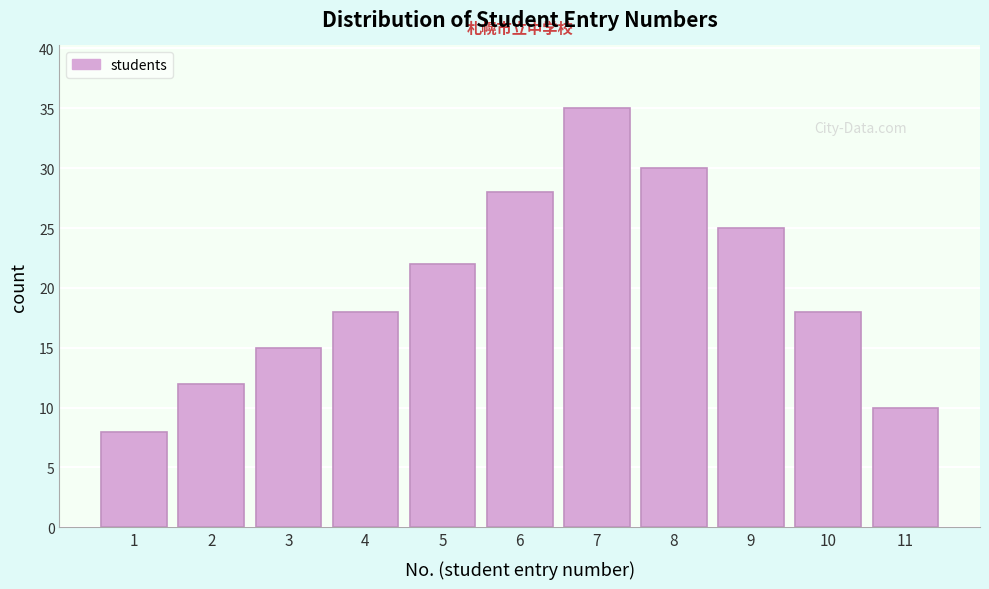

Reading left to right, list all the values displayed in this chart.

1=8	2=12	3=15	4=18	5=22	6=28	7=35	8=30	9=25	10=18	11=10